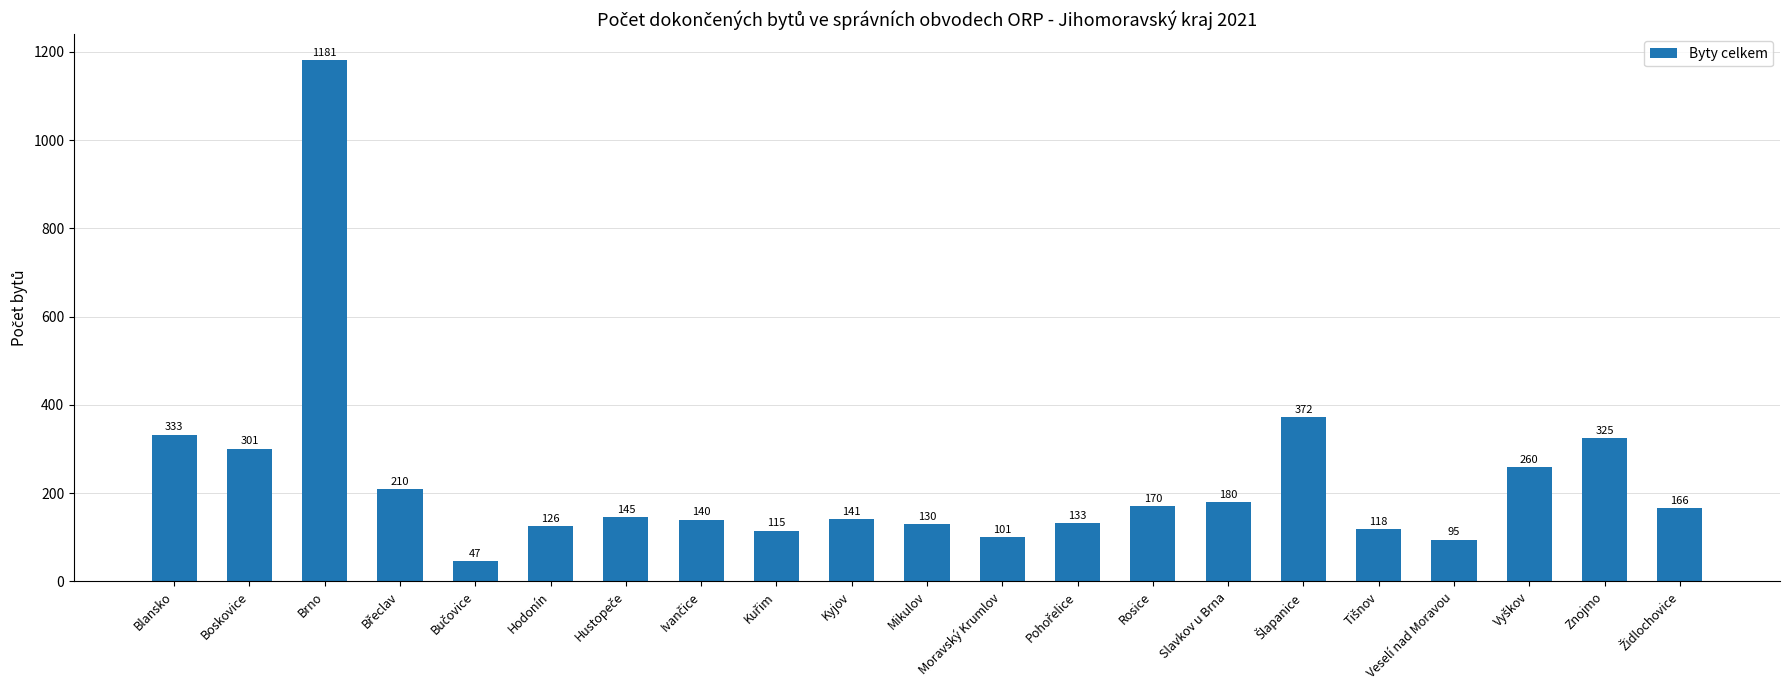

Are the bars horizontal?

No